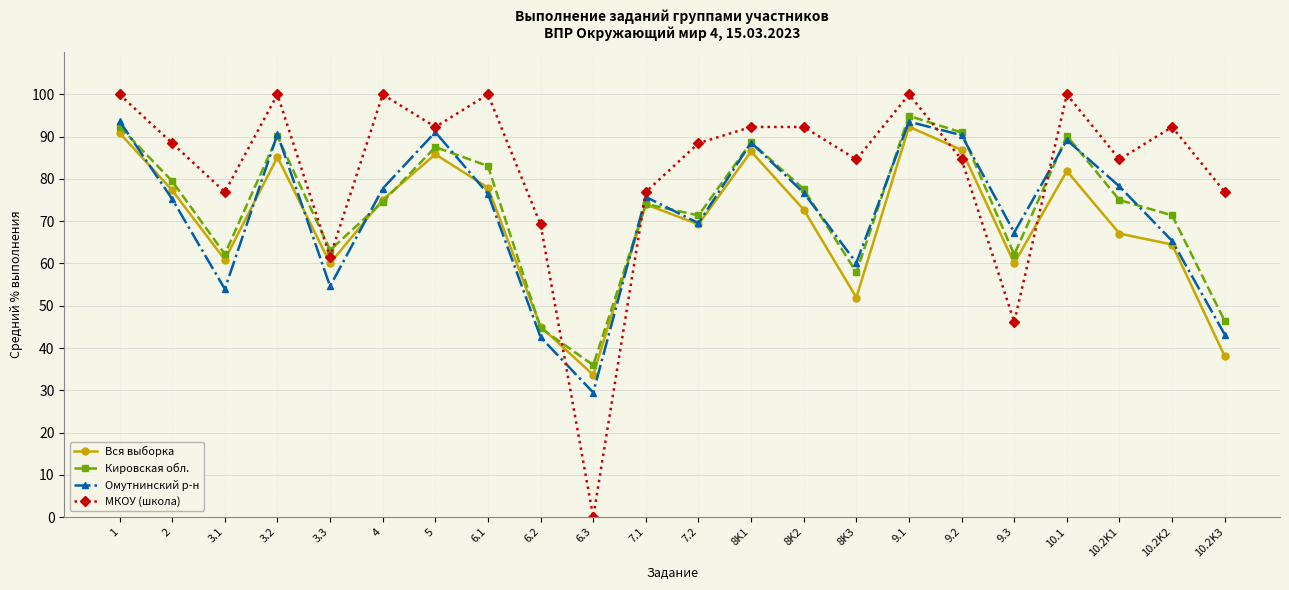

Which category has the lowest value in the Омутнинский р-н series?

6.3